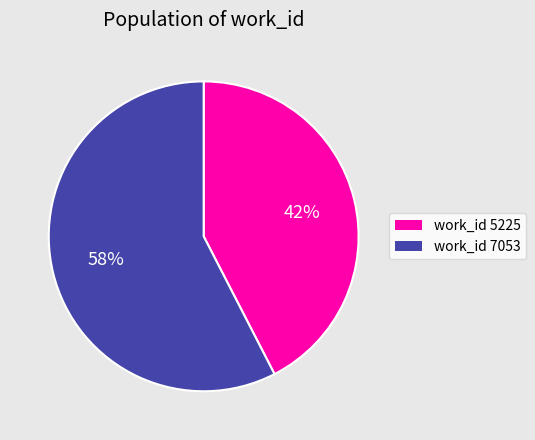

Which category accounts for the majority?

work_id 7053